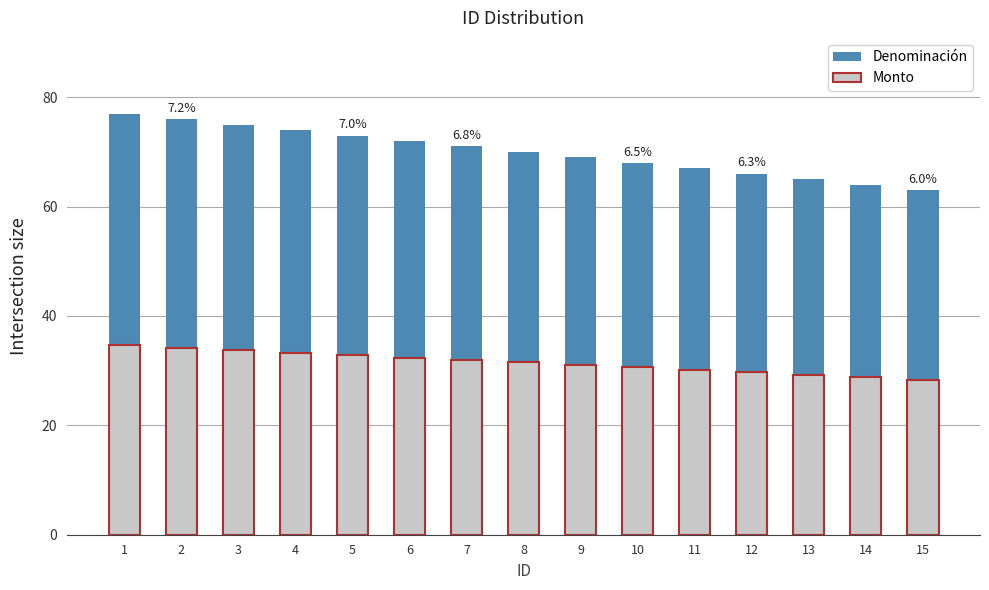

Which category has the lowest value in the Denominación series?

15